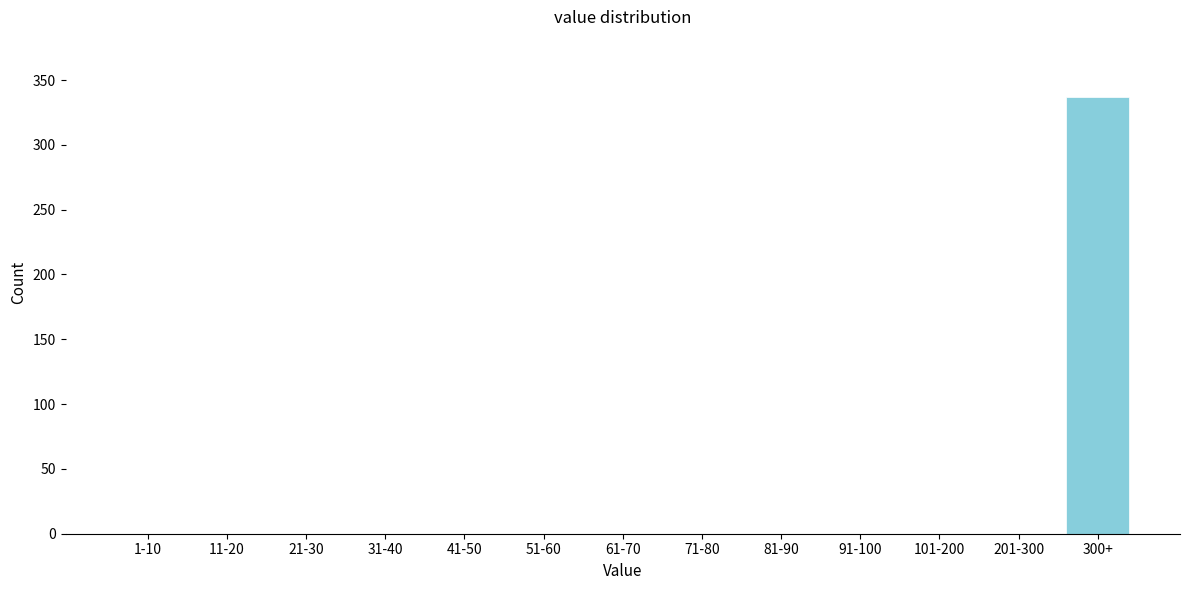

Reading left to right, what are all the values shown in this chart?

1-10=0	11-20=0	21-30=0	31-40=0	41-50=0	51-60=0	61-70=0	71-80=0	81-90=0	91-100=0	101-200=0	201-300=0	300+=337